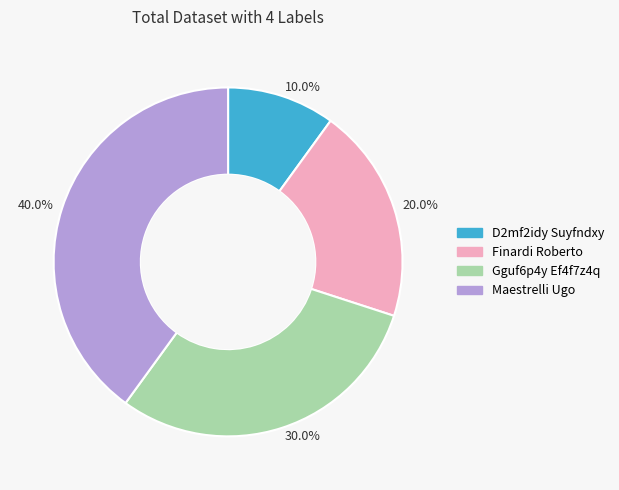

Which has a higher value, Finardi Roberto or D2mf2idy Suyfndxy?

Finardi Roberto